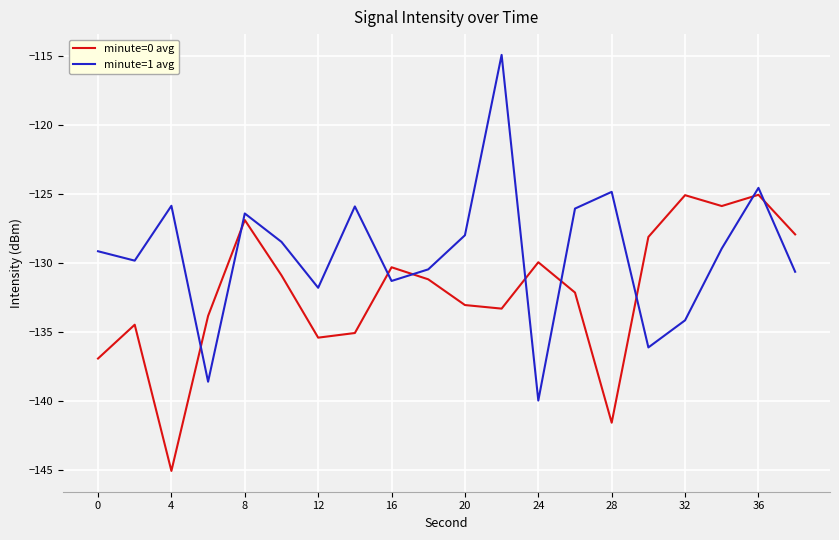

What is the maximum value shown in the chart?

-114.9